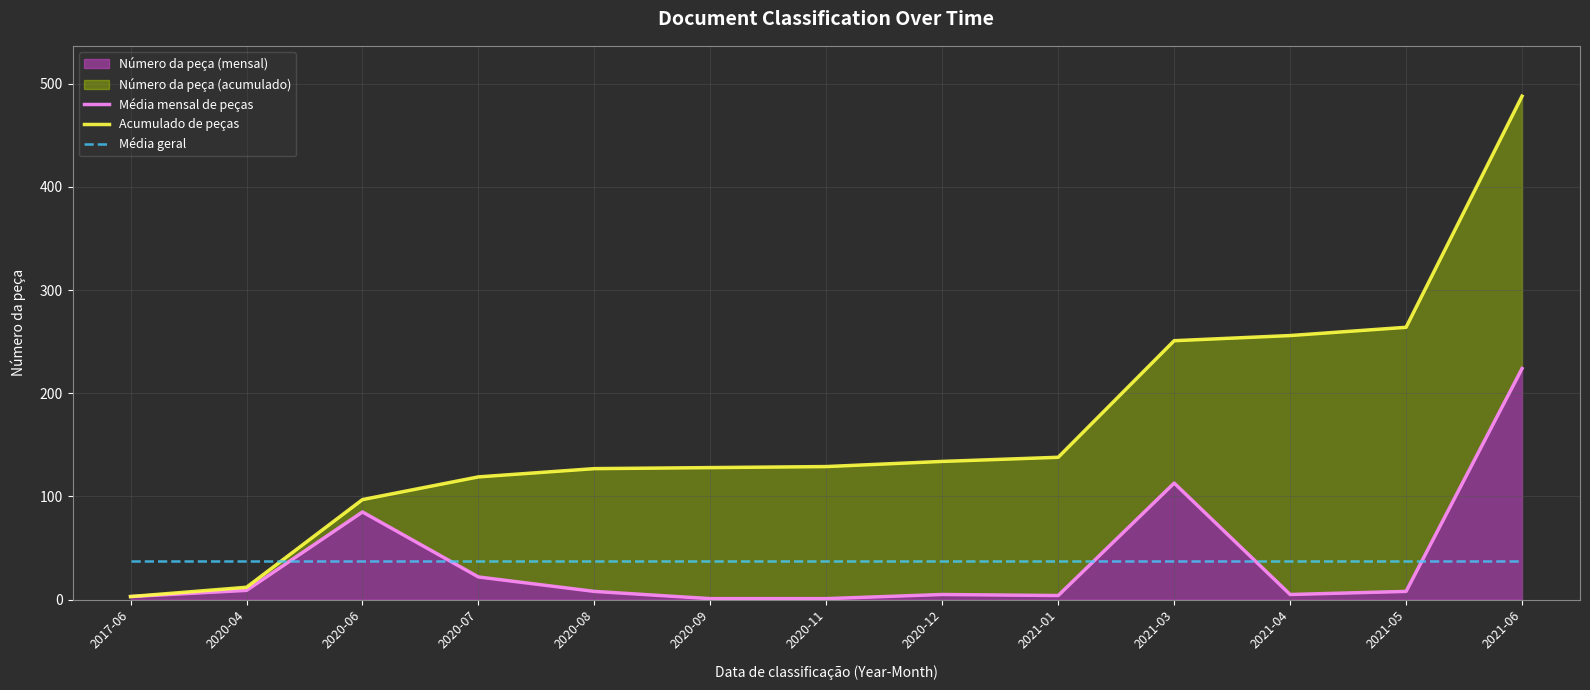

How many data points in Média mensal de peças are above 8?

5